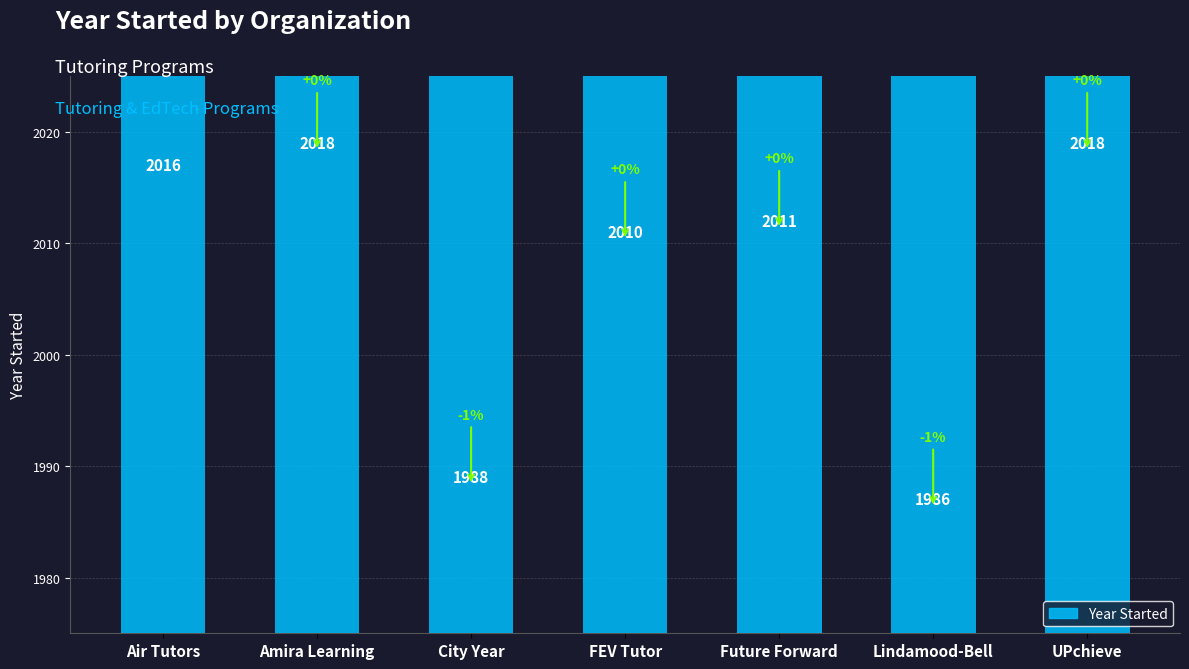

What is the difference between the values at Amira Learning and Air Tutors?

2